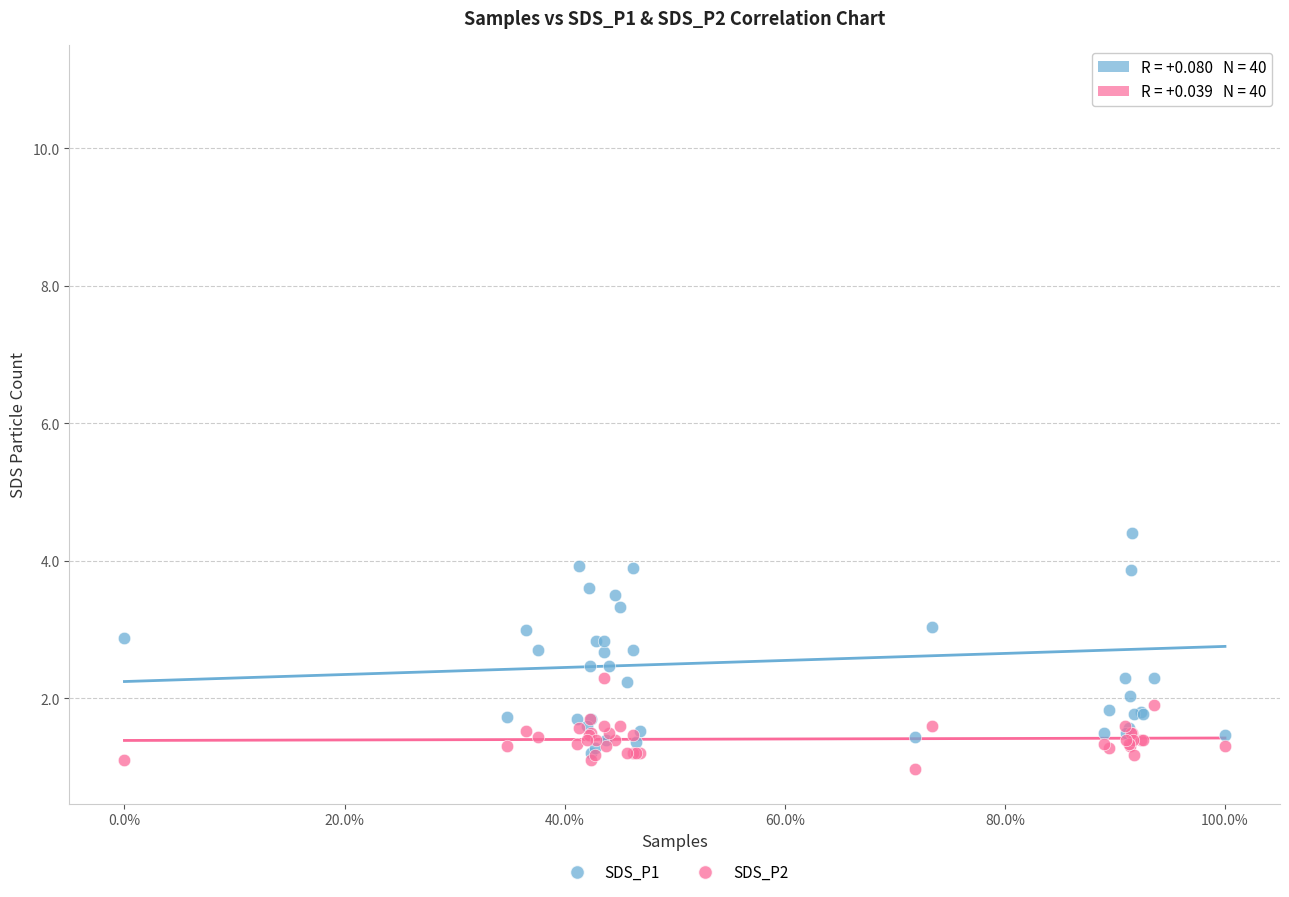

Which series contains the highest Y value?

SDS_P1